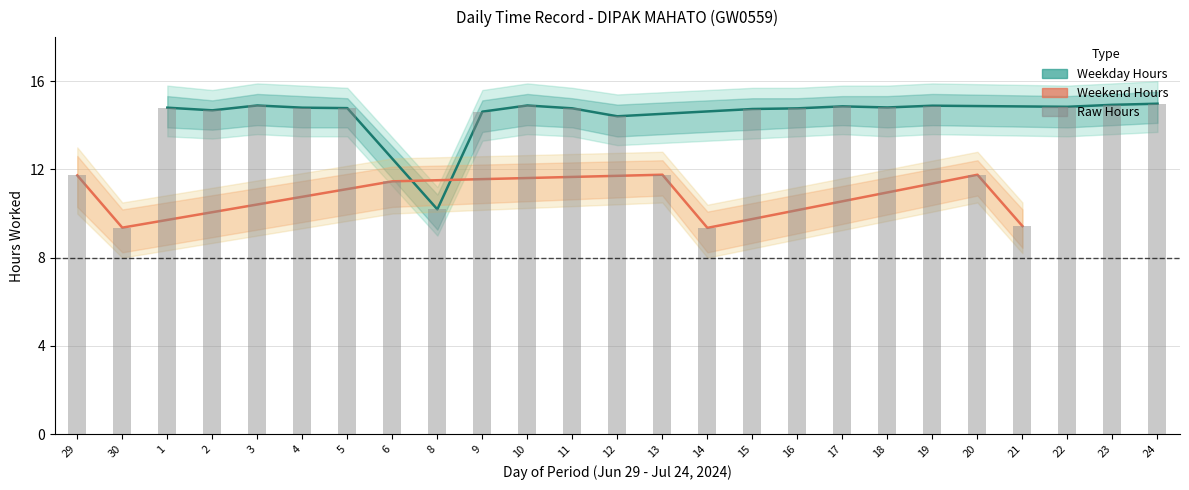

Reading left to right, transcribe all the data shown in this chart.

Hours Worked: 11.7	9.4	14.8	14.7	14.9	14.8	14.8	11.5	10.2	14.6	14.9	14.8	14.4	11.8	9.3	14.7	14.8	14.9	14.8	14.9	11.8	9.4	14.8	14.9	15.0
Hours Worked Upper: 13.0	10.5	15.8	15.6	15.9	15.8	15.7	12.5	11.2	15.6	15.9	15.7	15.4	12.8	10.4	15.7	15.7	15.8	15.8	15.9	12.8	10.5	15.8	15.9	16.0
Hours Worked Lower: 10.0	8.0	13.5	13.4	13.6	13.5	13.5	10.0	9.0	13.3	13.6	13.5	13.1	10.5	8.0	13.4	13.5	13.6	13.5	13.6	10.5	8.2	13.5	13.6	13.7